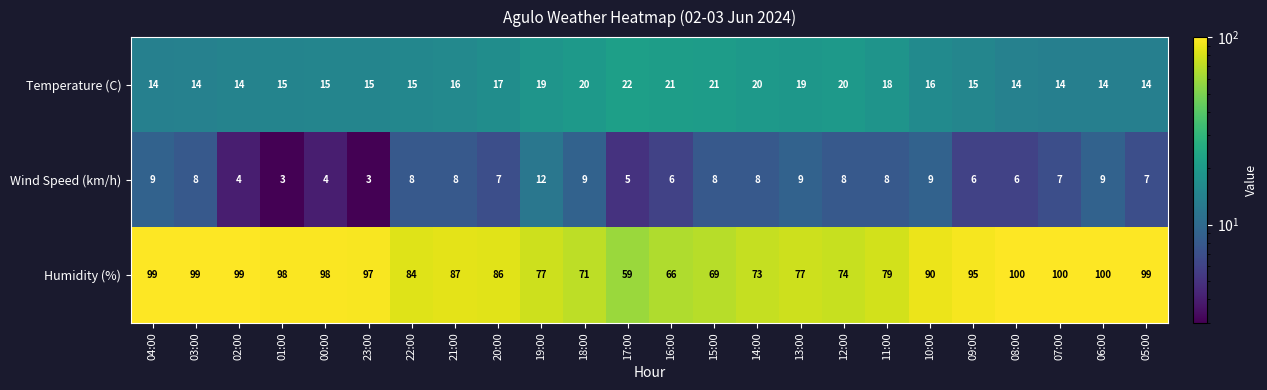

Is it true that Wind Speed (km/h) equals 2 at 09:00?

False